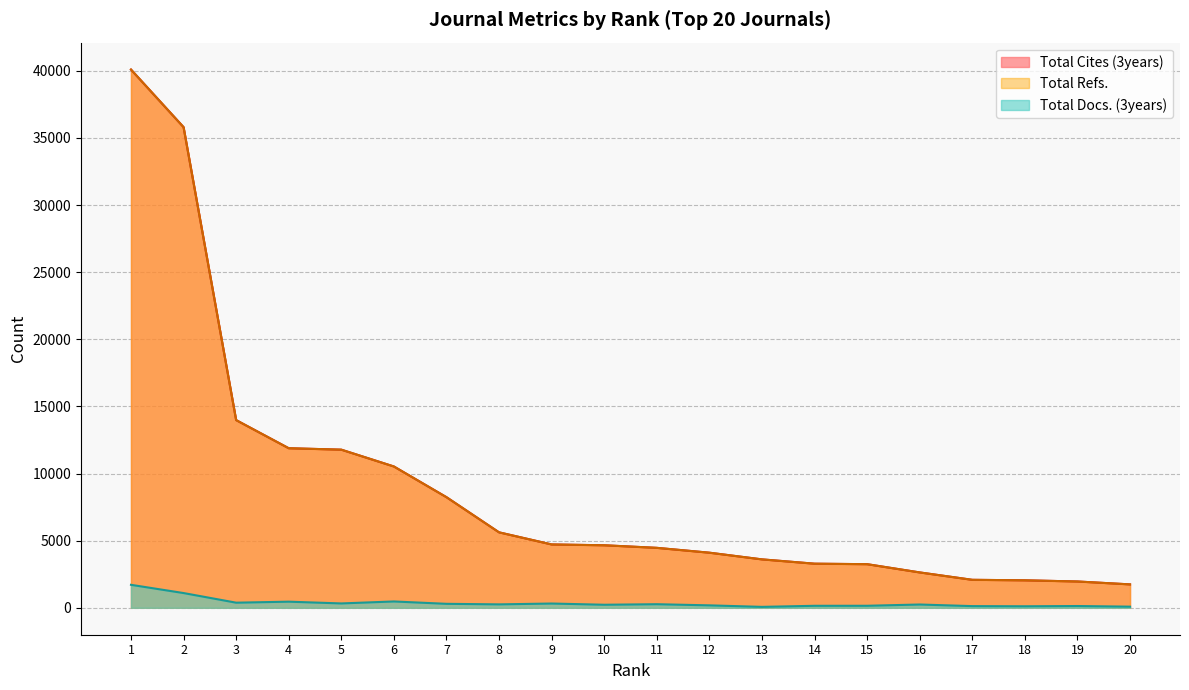

What is the value of the Total Cites (3years) point at the 5th from the left?

11781